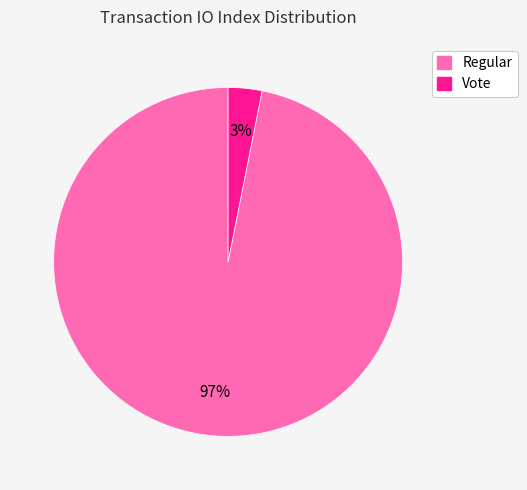

To the nearest percent, what percentage of the pie is Regular?

97%